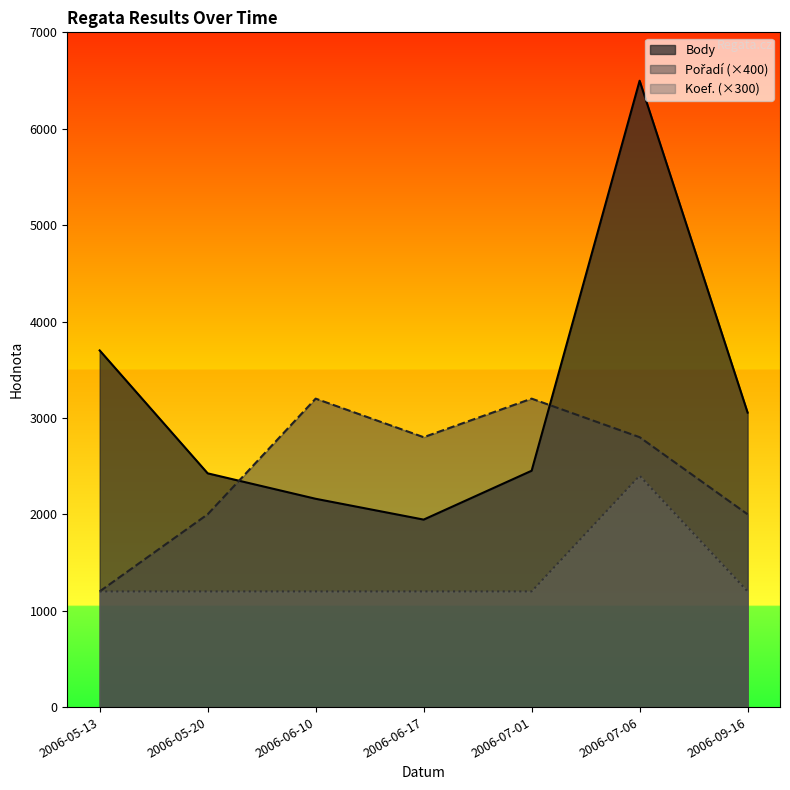

What is the difference between the maximum and minimum values in the Body series?

4553